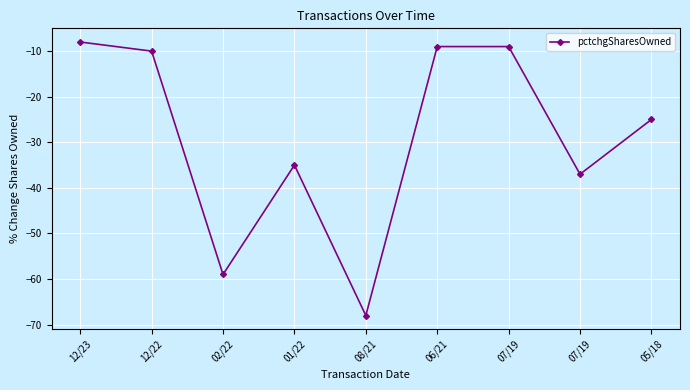

The value at 07/19 is -12. True or false?

False